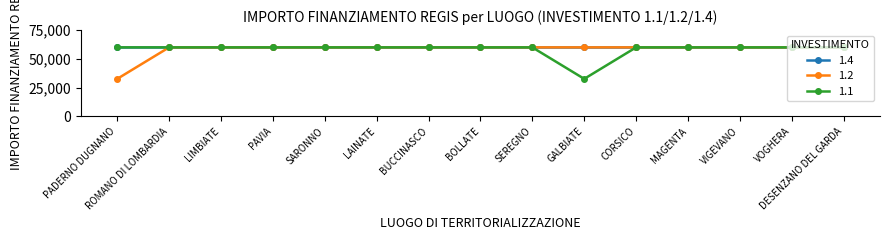

What is the value of the 1.1 point at the 9th from the left?

59966